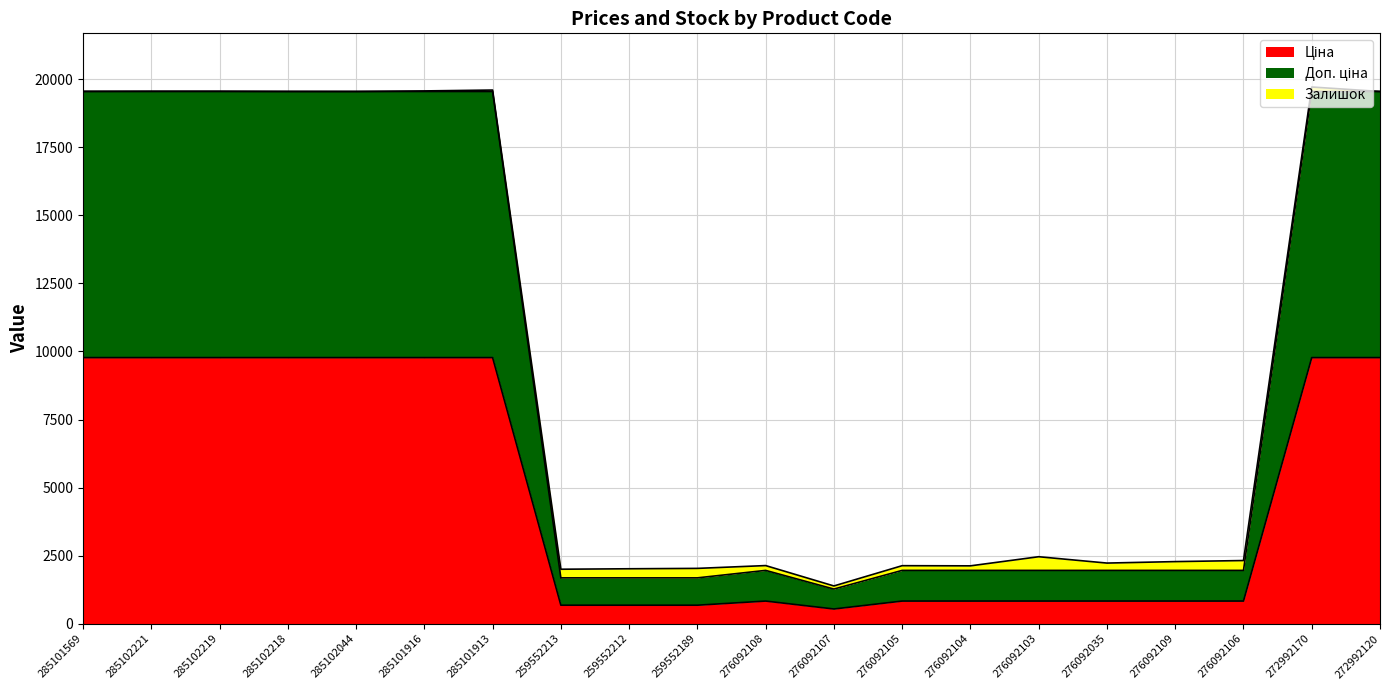

True or false: Ціна and Доп. ціна intersect in this chart.

False